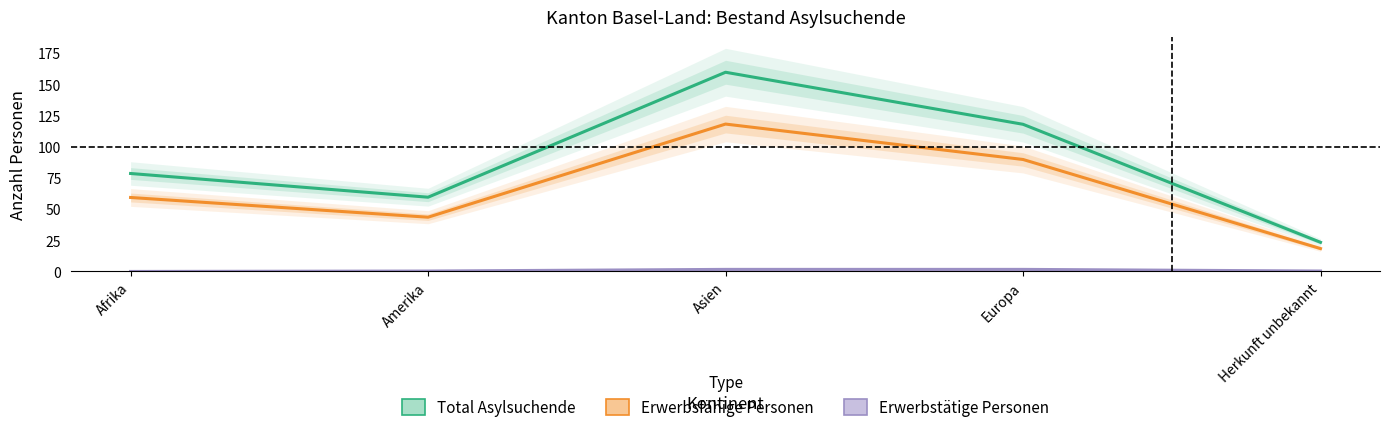

At Afrika, list the series in order from smallest to largest.

Erwerbstätige Personen, Erwerbsfähige Personen, Total Asylsuchende